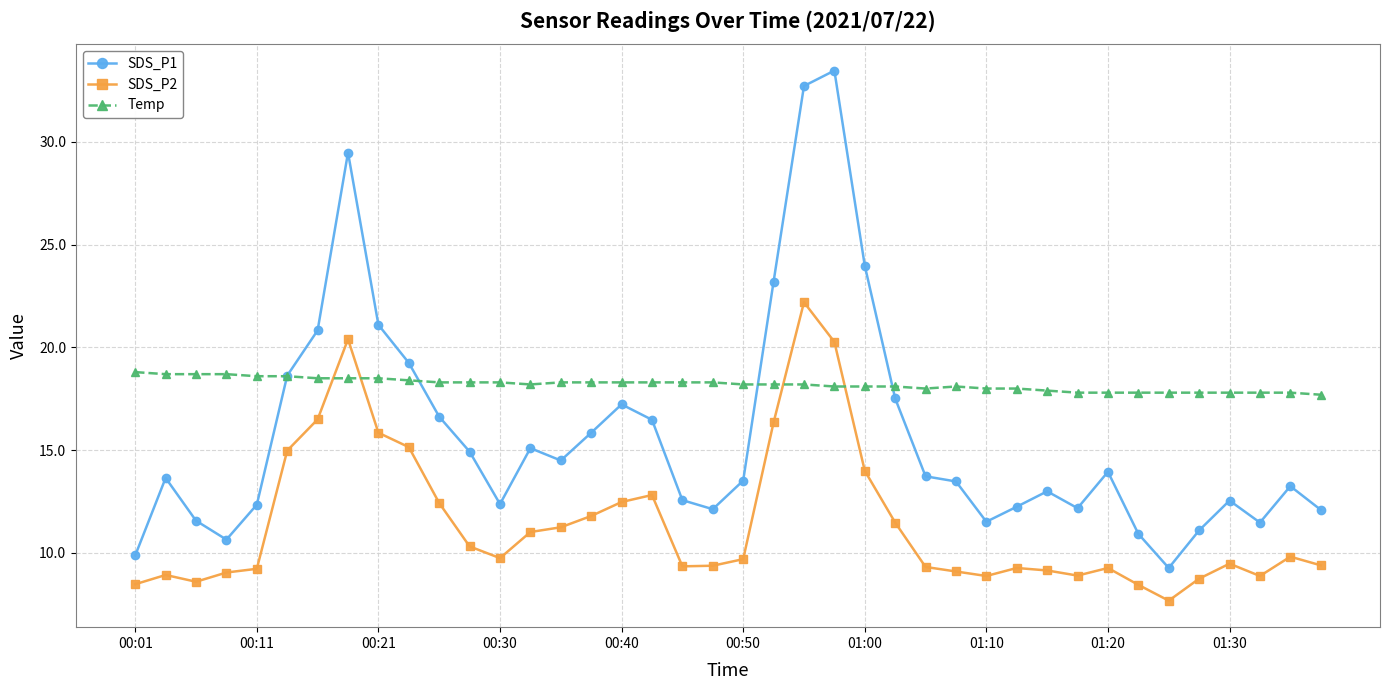

After their last crossing, which series has the higher values: Temp or SDS_P2?

Temp